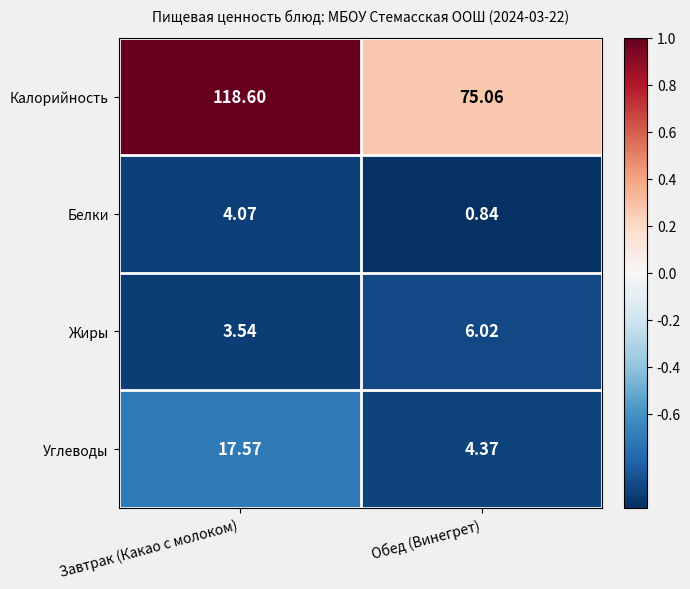

At which label does Калорийность first exceed 118?

Завтрак (Какао с молоком)